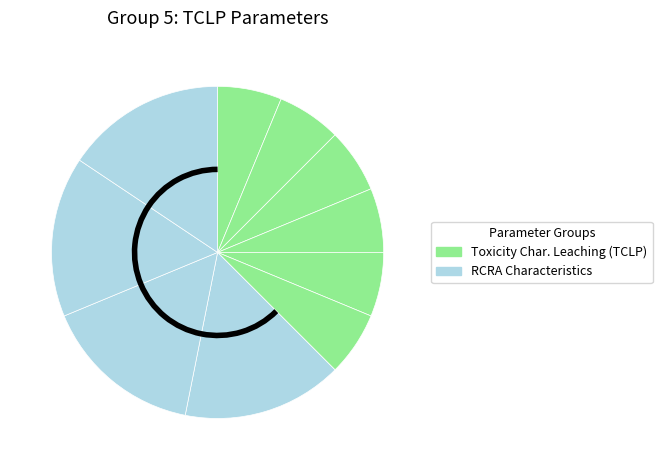

Count the number of slices in the pie.

10